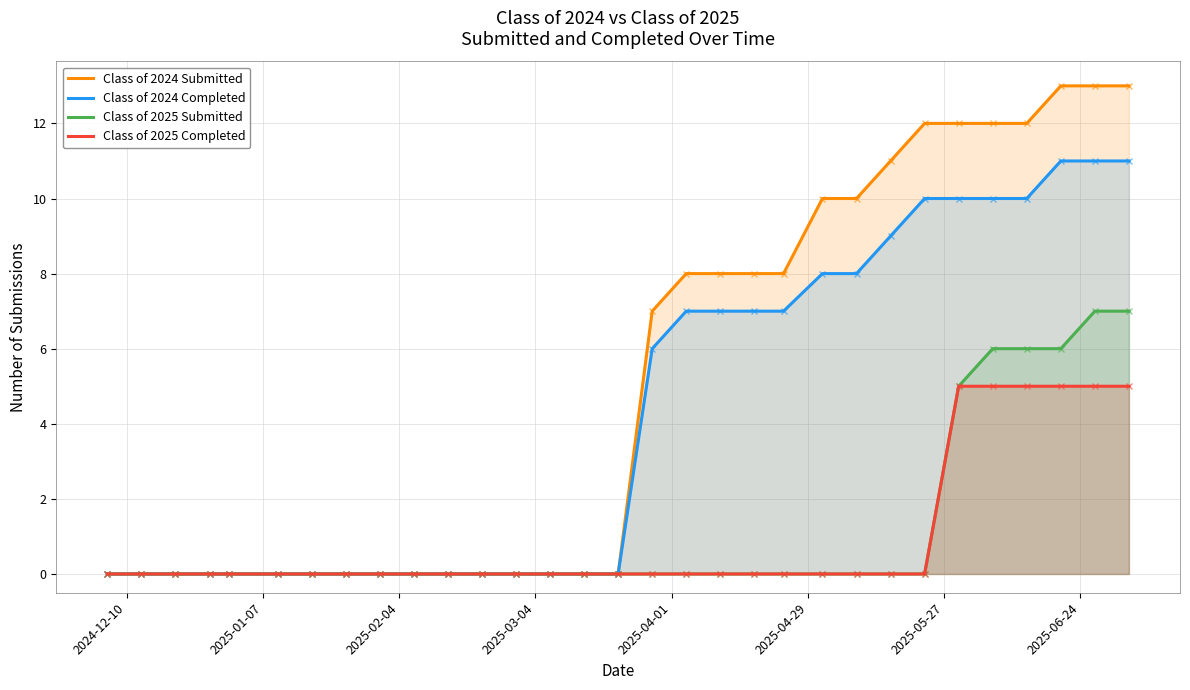

What is the difference between the maximum and minimum values in the Class of 2025 Submitted series?

7